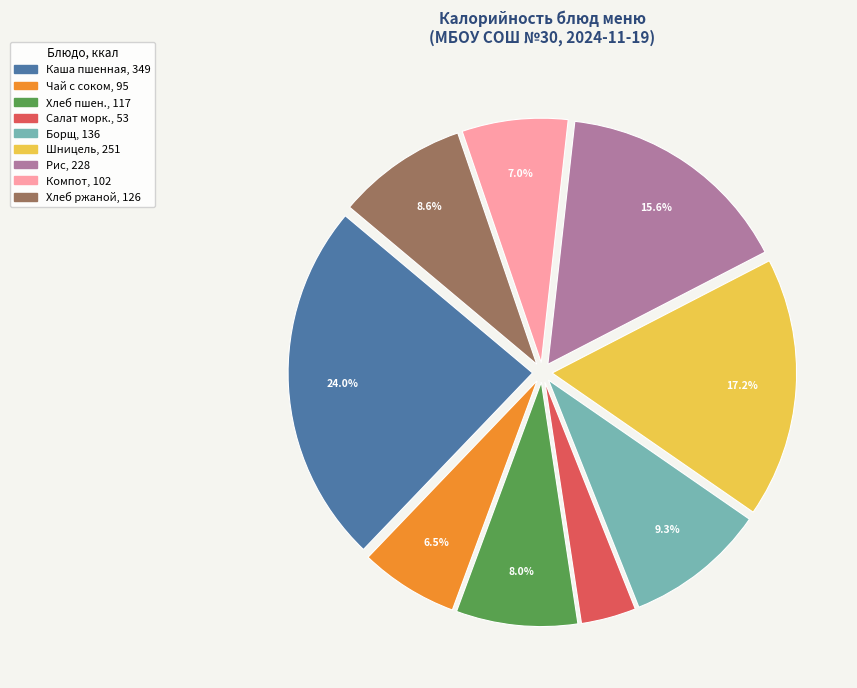

Is there a majority slice in this chart?

No